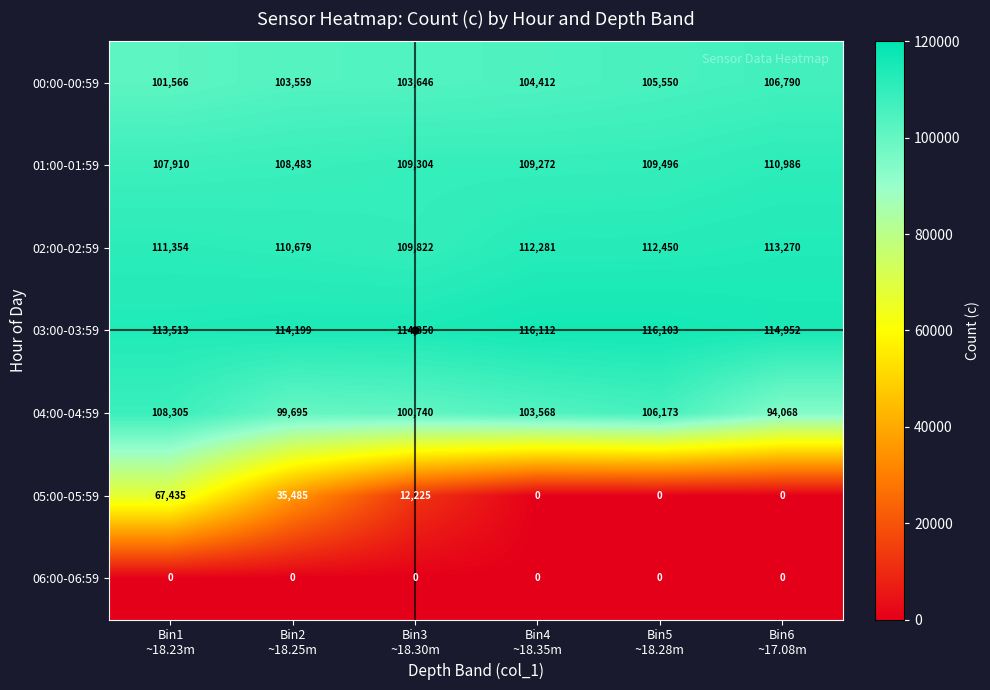

Which series has the widest spread of values?

05:00-05:59